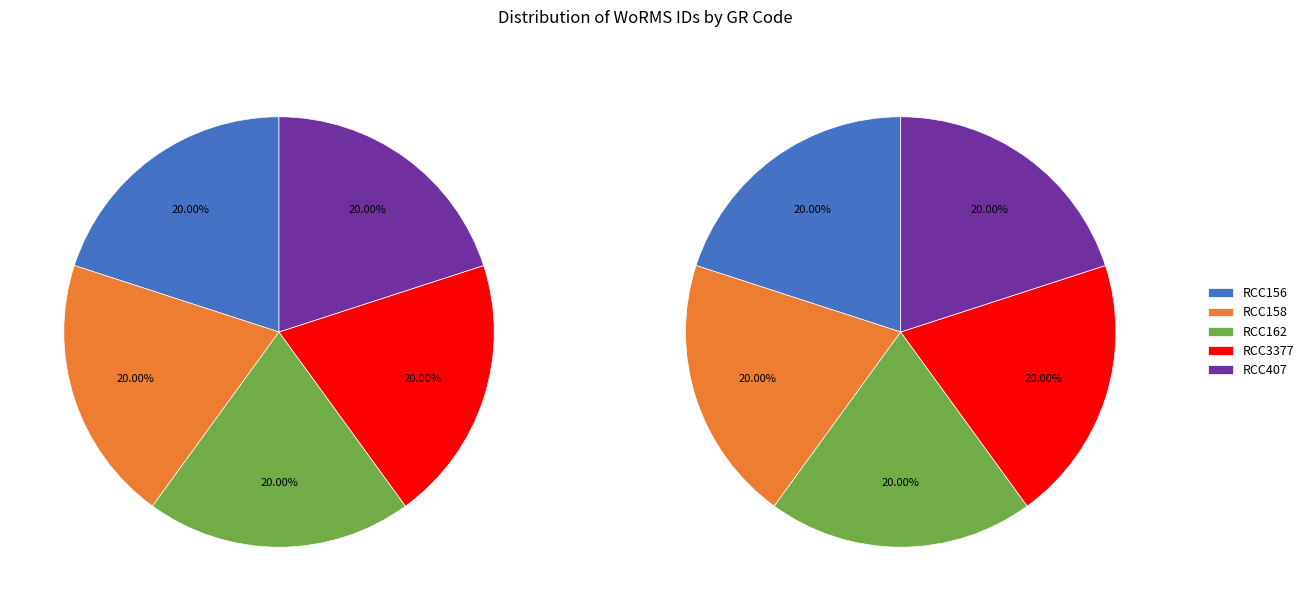

To the nearest percent, what is the combined percentage of RCC407 and RCC156?

40%